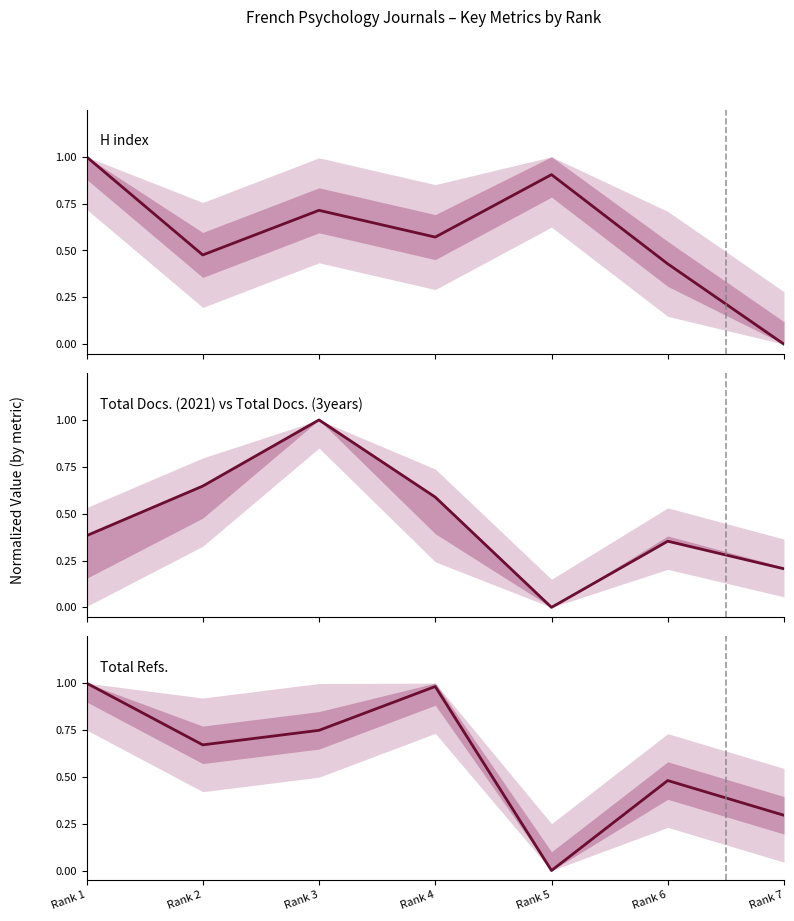

Rank the series by their maximum value, from lowest to highest.

H index (mean), Total Docs. (2021), Total Refs. (mean)